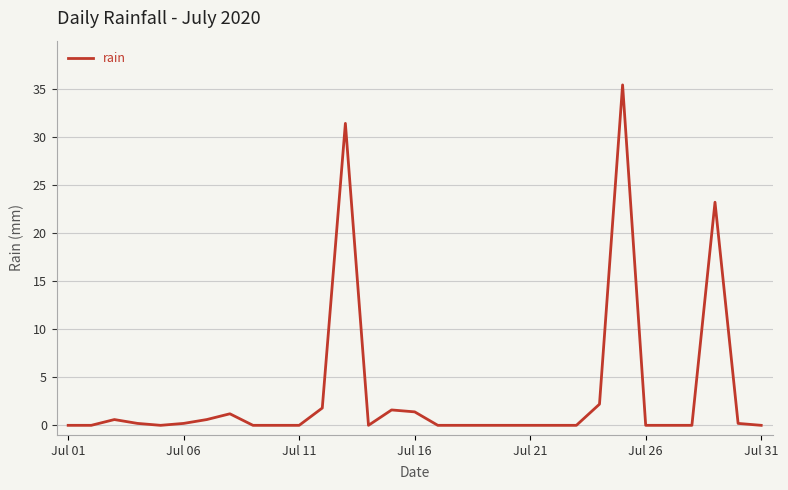

What is the maximum value shown in the chart?

35.4